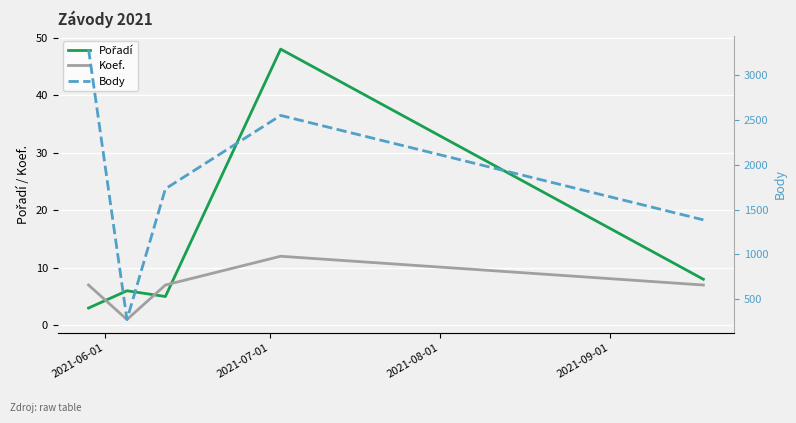

At which label does Pořadí reach its minimum?

2021-06-01